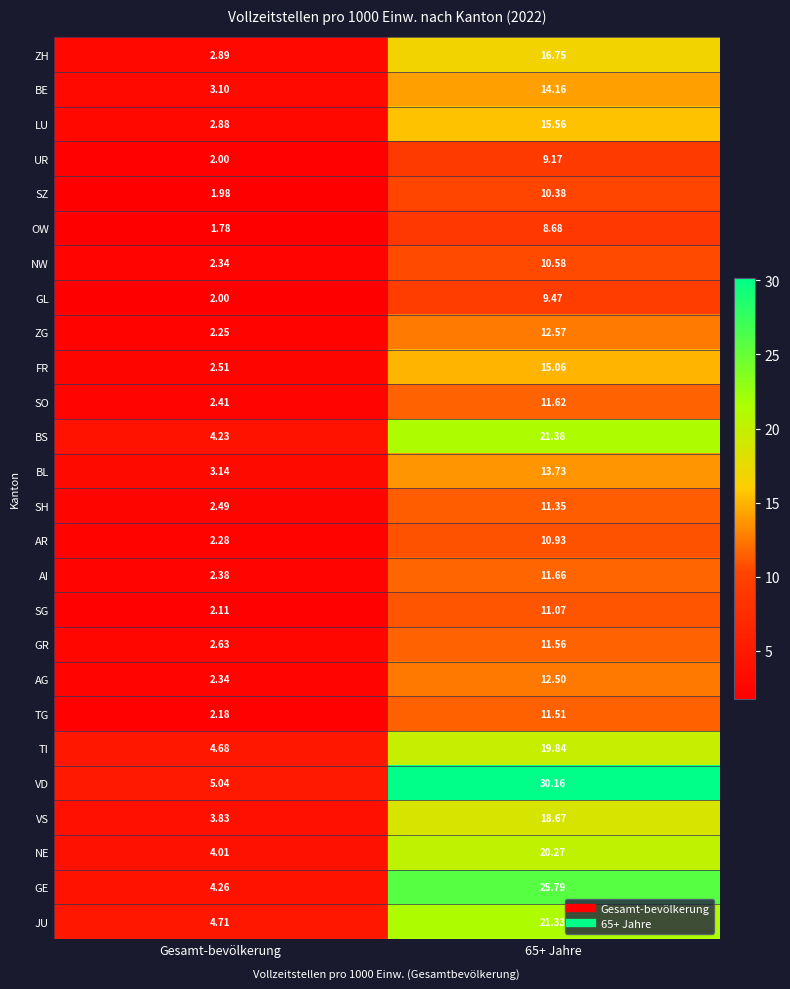

Which series changed the most between Gesamt-bevölkerung and 65+ Jahre?

VD